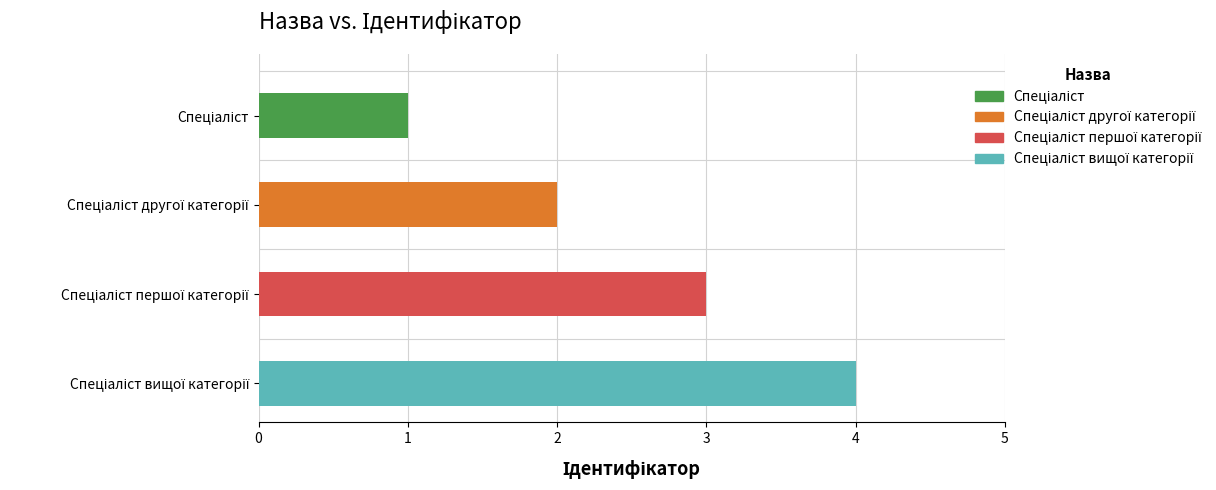

True or false: the data shows 3 at Спеціаліст першої категорії.

True